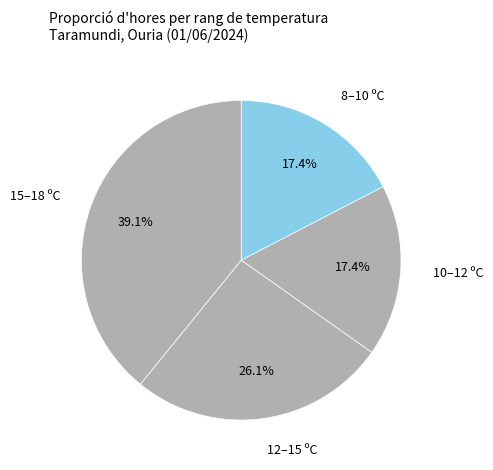

How many segments does this pie chart have?

4